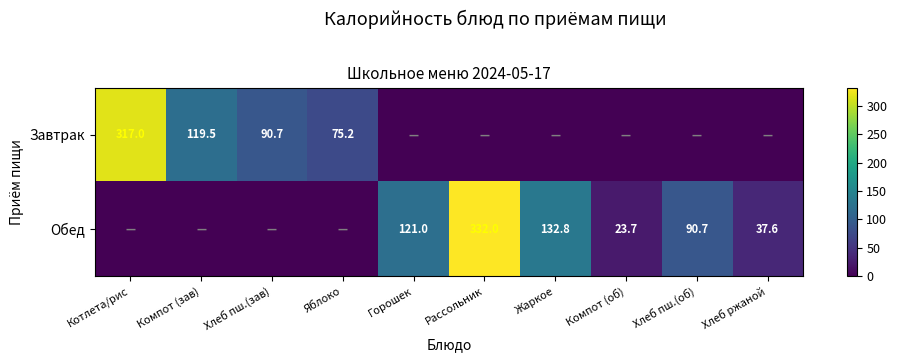

The value of Завтрак at Компот (зав) is 40.9. True or false?

False